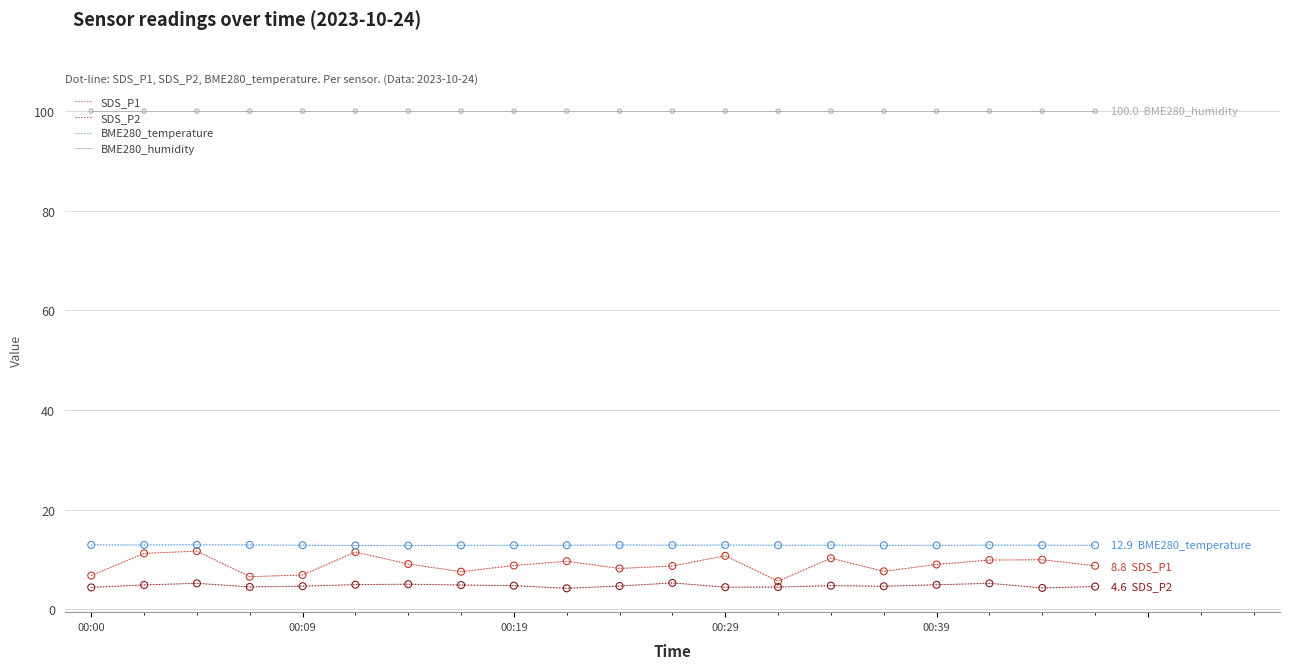

Which series has the largest range (max minus min)?

SDS_P1